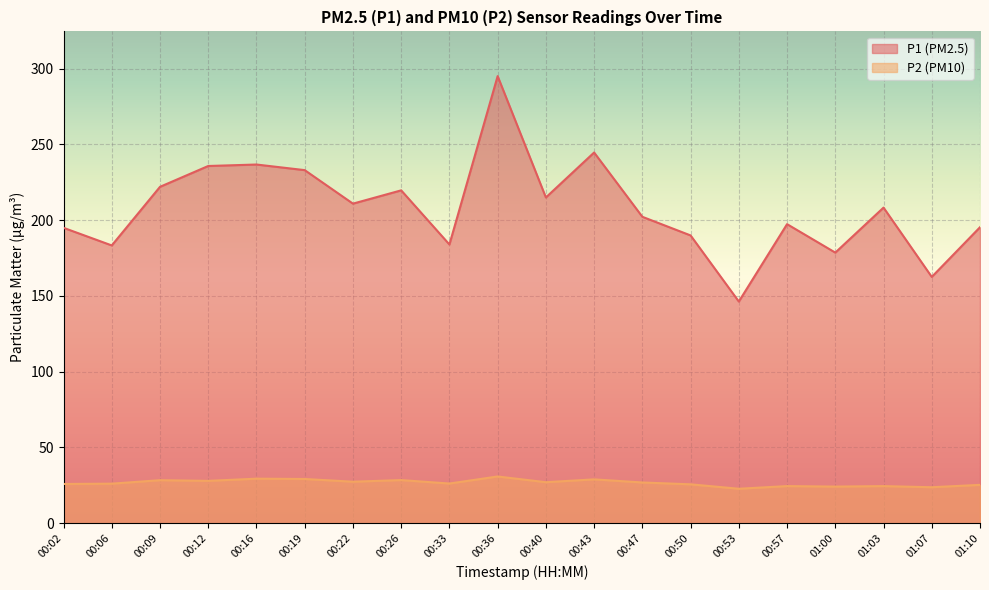

What is the difference between the second highest and second lowest values in the P2 series?

5.6